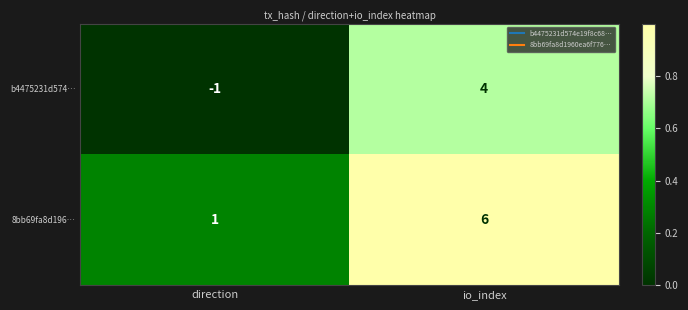

What is the difference between the b4475231d574… values at direction and io_index?

5